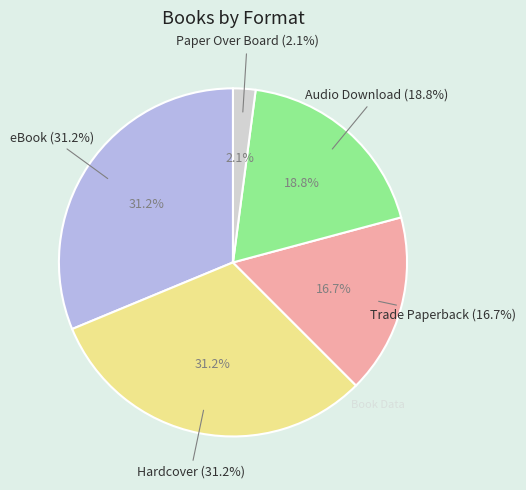

Does eBook account for over 50% of the chart?

No